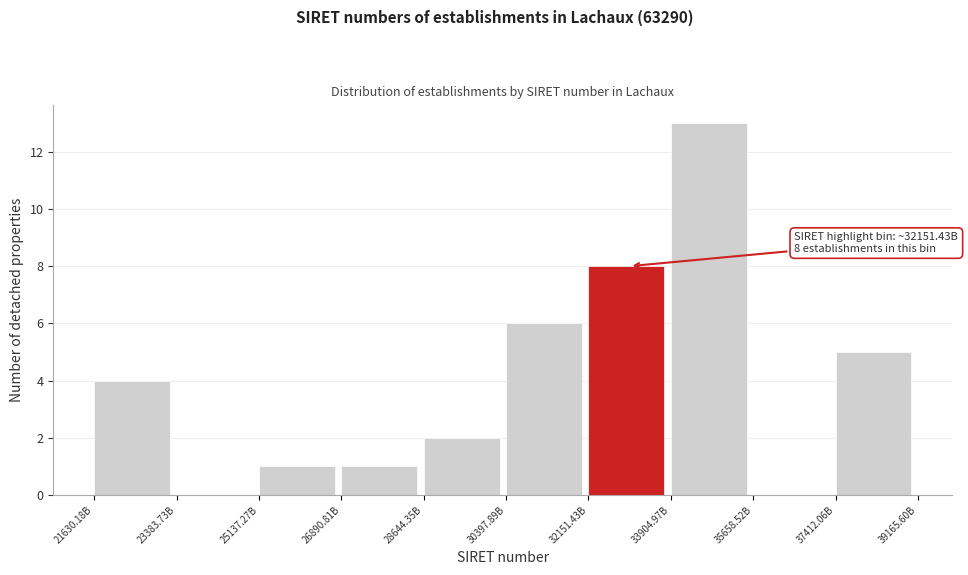

Reading right to left, transcribe all the data shown in this chart.

37412.06B=5	35658.52B=0	33904.97B=13	32151.43B=8	30397.89B=6	28644.35B=2	26890.81B=1	25137.27B=1	23383.73B=0	21630.18B=4